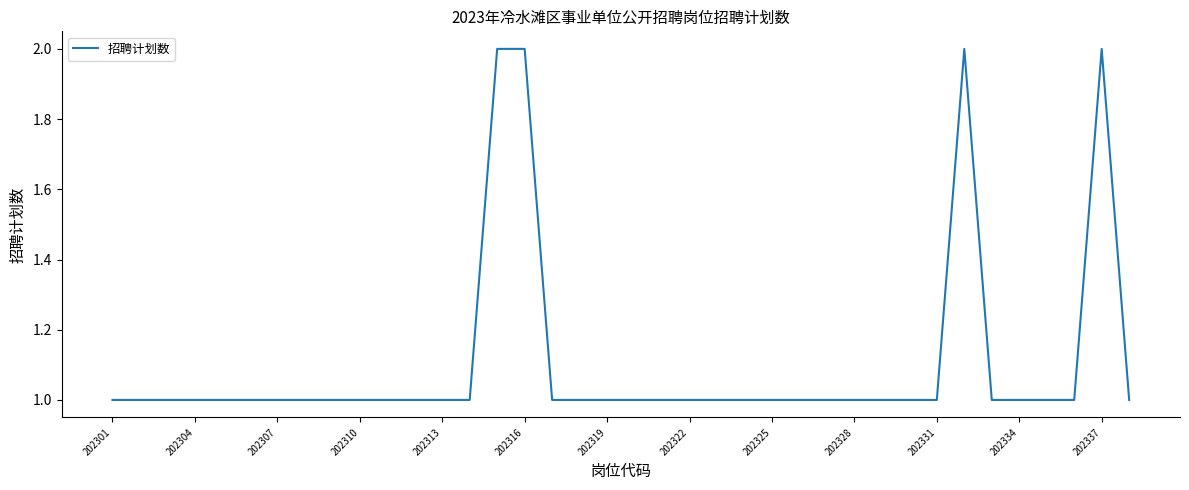

How many lines are shown in the chart?

1